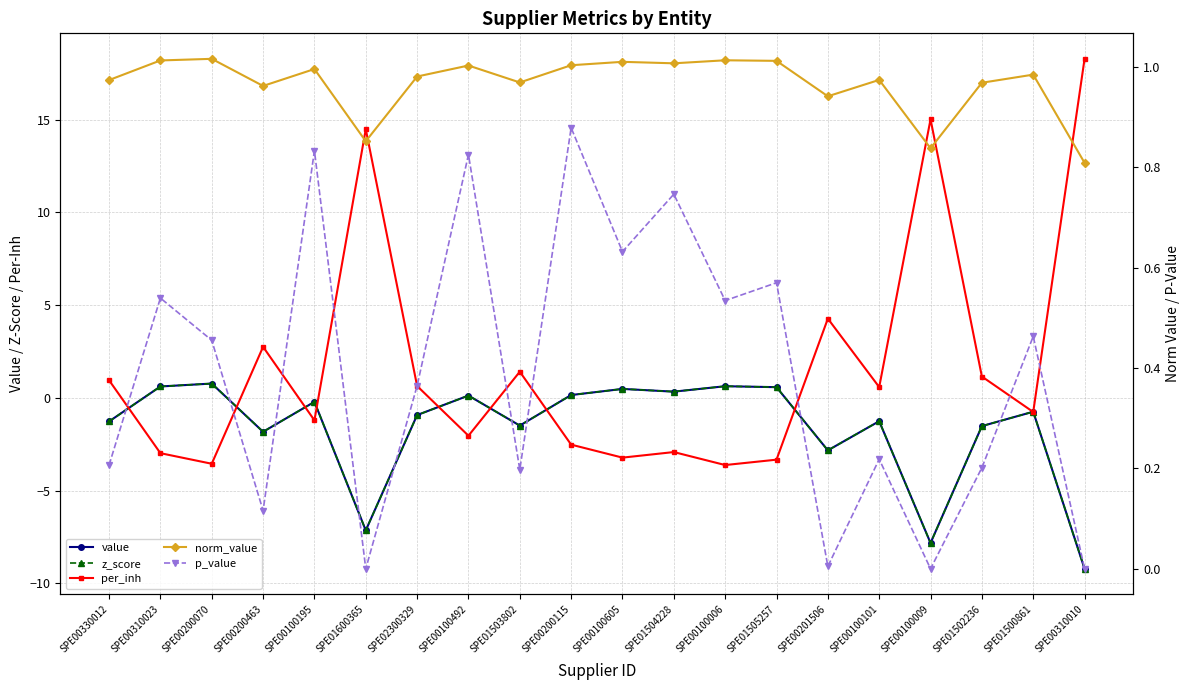

Reading left to right, transcribe all the data shown in this chart.

value: -1.3	0.6	0.8	-1.8	-0.2	-7.1	-0.9	0.1	-1.5	0.2	0.5	0.3	0.6	0.6	-2.8	-1.3	-7.8	-1.5	-0.7	-9.2
z_score: -1.3	0.6	0.8	-1.8	-0.2	-7.1	-0.9	0.1	-1.5	0.2	0.5	0.3	0.6	0.6	-2.8	-1.3	-7.8	-1.5	-0.7	-9.2
per_inh: 0.9	-3.0	-3.5	2.8	-1.2	14.5	0.6	-2.0	1.4	-2.5	-3.2	-2.9	-3.6	-3.3	4.3	0.6	15.0	1.1	-0.8	18.3
norm_value: 1.0	1.0	1.0	1.0	1.0	0.9	1.0	1.0	1.0	1.0	1.0	1.0	1.0	1.0	0.9	1.0	0.8	1.0	1.0	0.8
p_value: 0.2	0.5	0.5	0.1	0.8	0.0	0.4	0.8	0.2	0.9	0.6	0.7	0.5	0.6	0.0	0.2	0.0	0.2	0.5	0.0